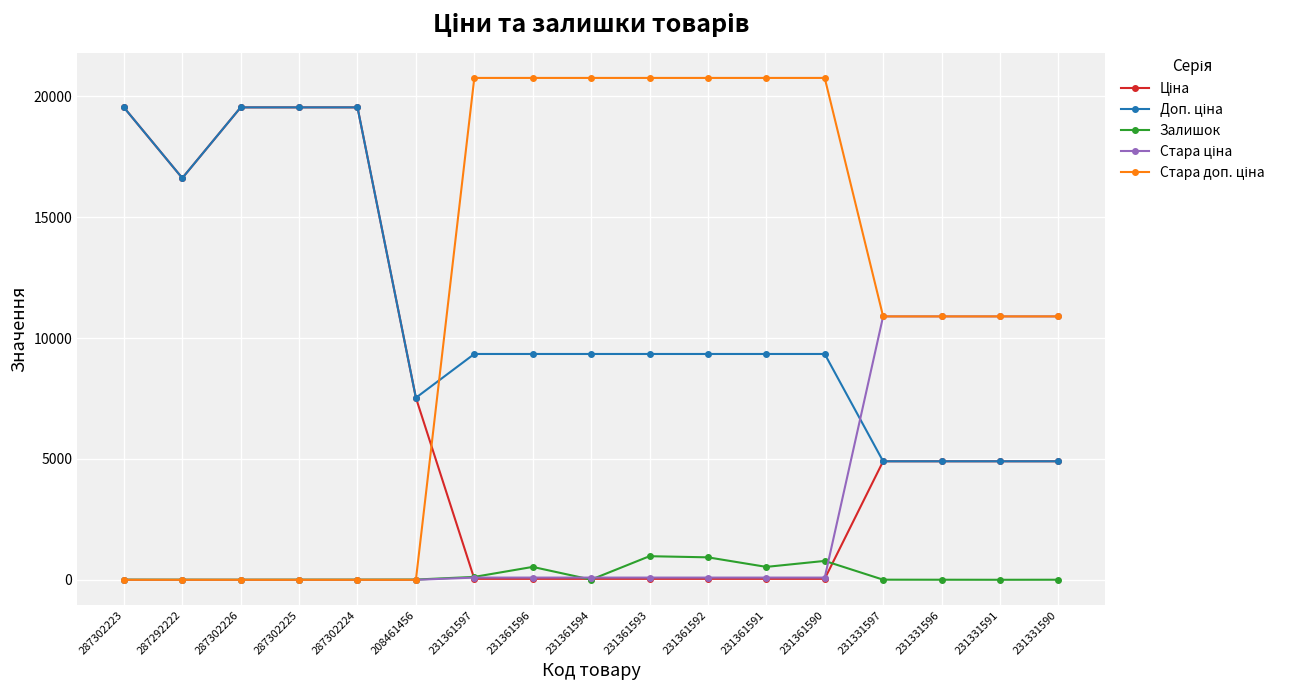

What is the label of the 4th point from the right?

231331597